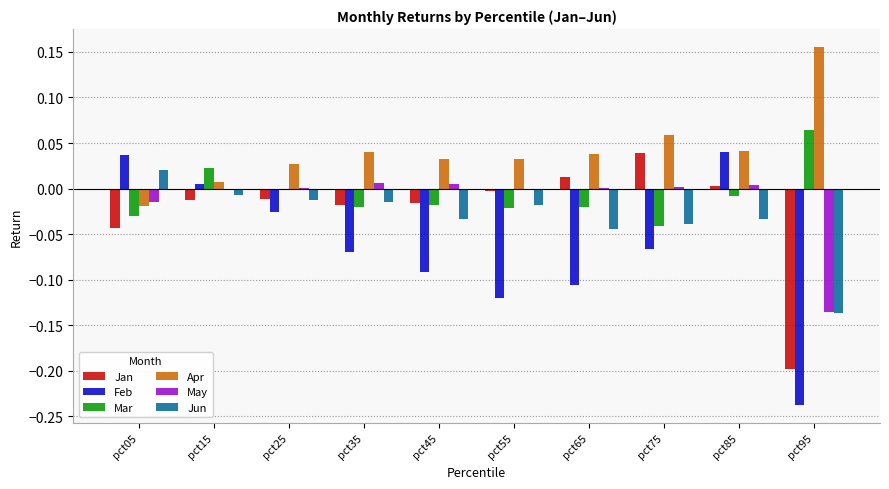

Is the value of Apr at pct15 greater than the value of Jan at pct55?

Yes